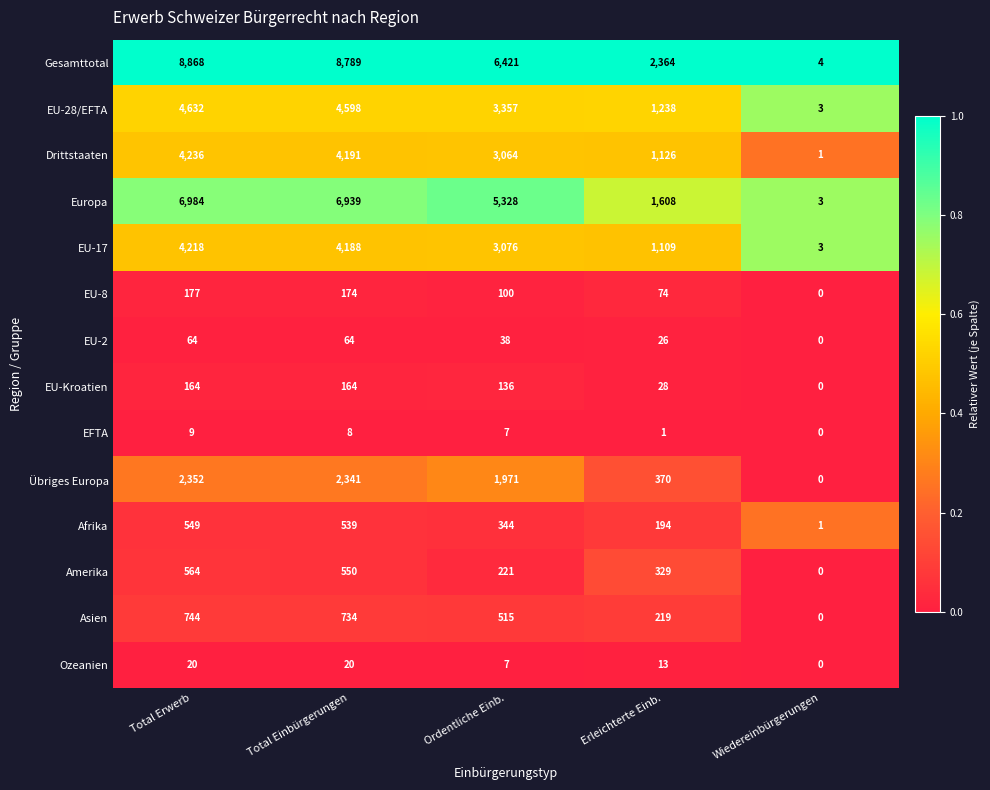

Which series has the largest total across all categories?

Gesamttotal